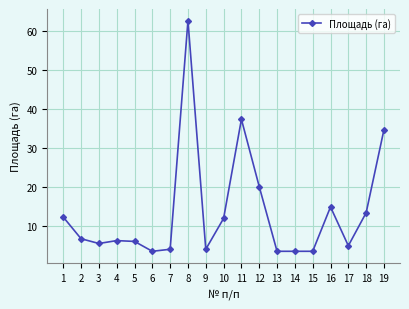

What is the sum of all values?

260.1